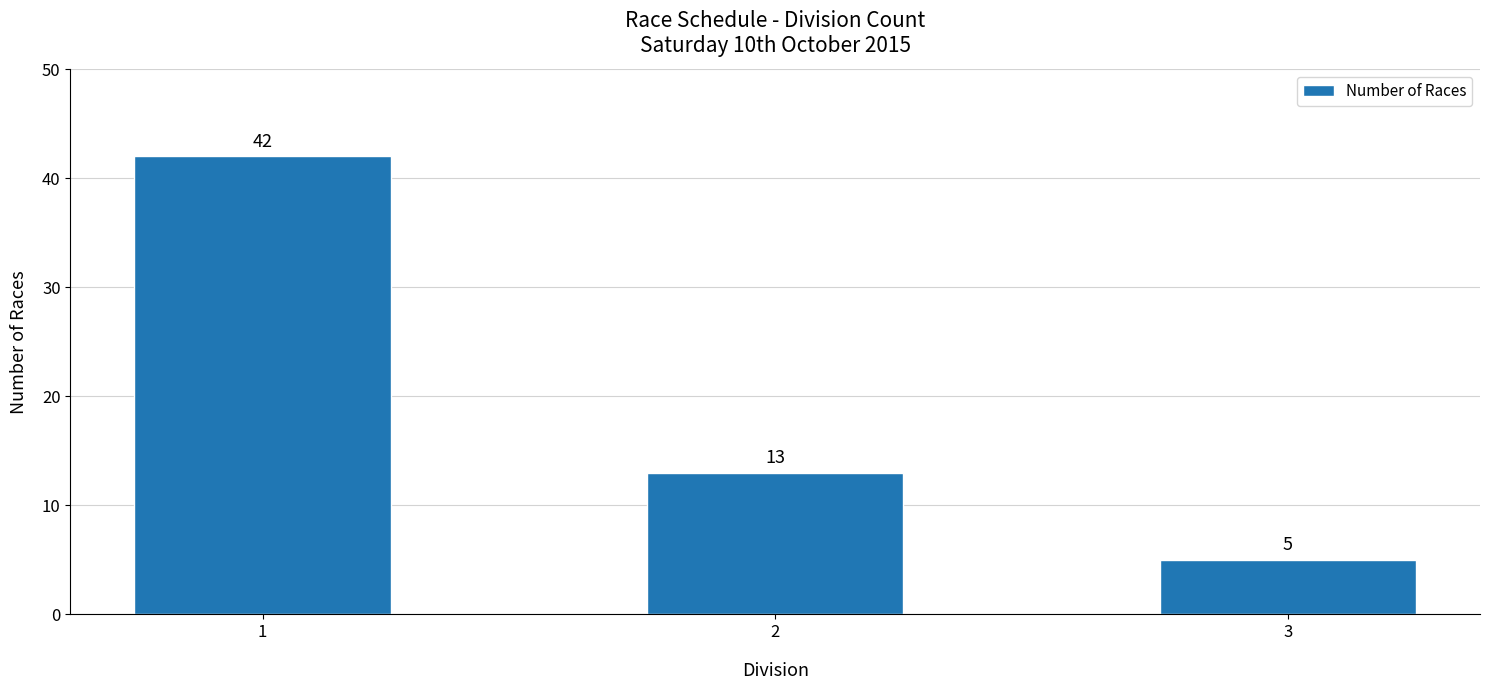

At which label does the data first exceed 13?

1